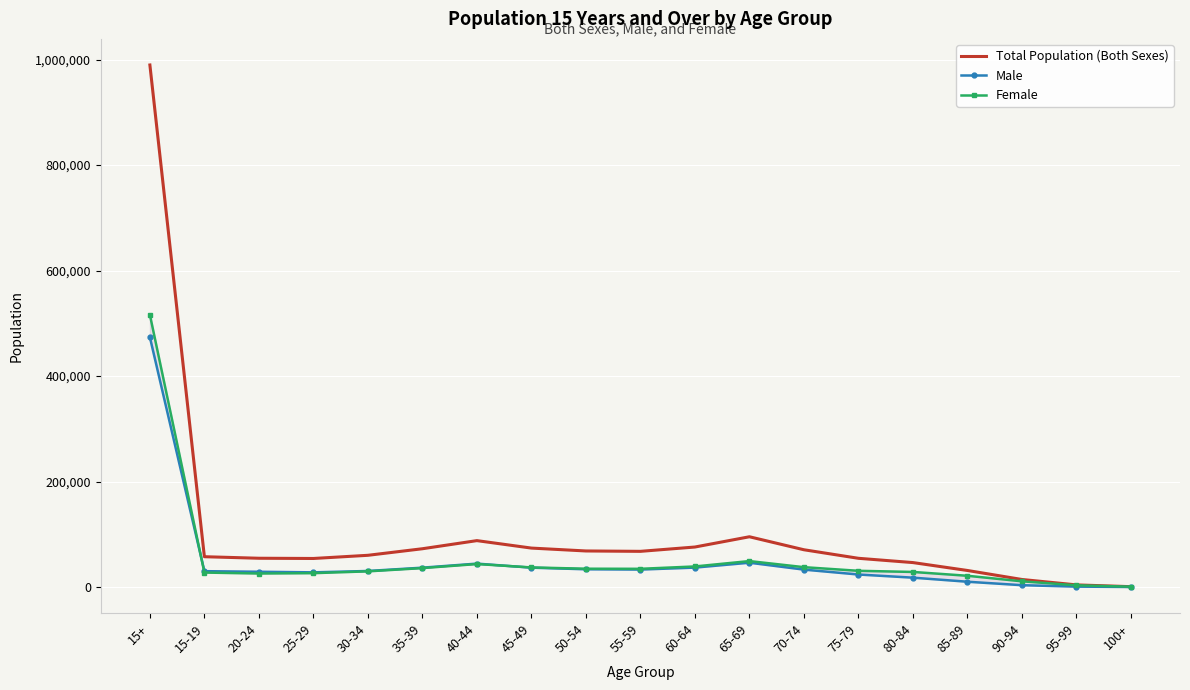

Between 55-59 and 75-79, which series saw the biggest shift?

Total Population (Both Sexes)